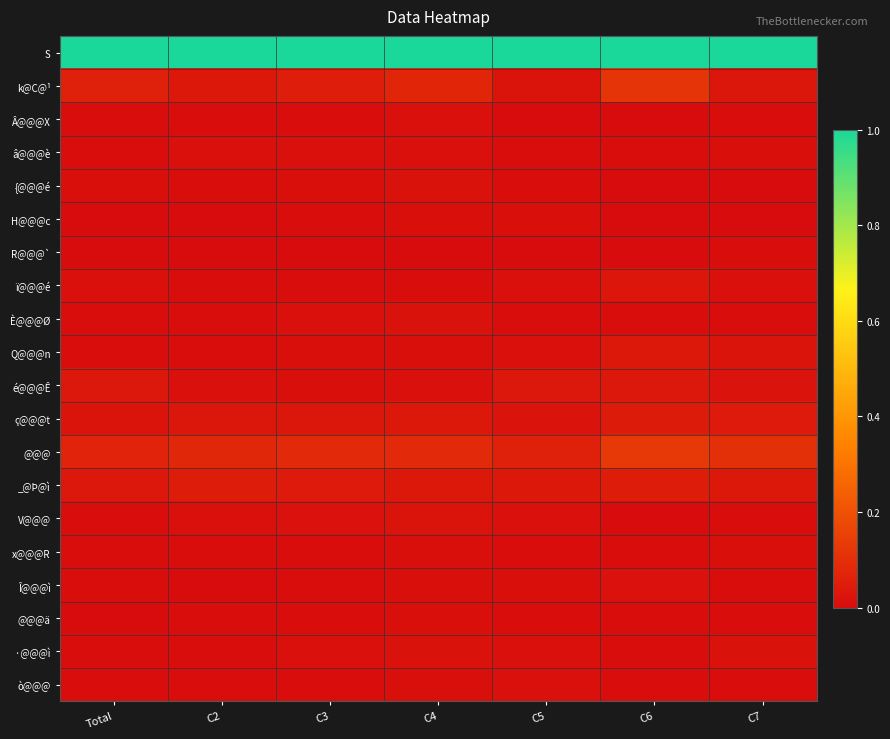

Reading right to left, extract all data points from this chart.

S: C7=1.0	C6=1.0	C5=1.0	C4=1.0	C3=1.0	C2=1.0	Total=1.0
k@C@¹: C7=0.0	C6=0.1	C5=0.0	C4=0.1	C3=0.1	C2=0.0	Total=0.1
Â@@@X: C7=0.0	C6=0.0	C5=0.0	C4=0.0	C3=0.0	C2=0.0	Total=0.0
â@@@è: C7=0.0	C6=0.0	C5=0.0	C4=0.0	C3=0.0	C2=0.0	Total=0.0
{@@@é: C7=0.0	C6=0.0	C5=0.0	C4=0.0	C3=0.0	C2=0.0	Total=0.0
H@@@c: C7=0.0	C6=0.0	C5=0.0	C4=0.0	C3=0.0	C2=0.0	Total=0.0
R@@@`: C7=0.0	C6=0.0	C5=0.0	C4=0.0	C3=0.0	C2=0.0	Total=0.0
ï@@@é: C7=0.0	C6=0.0	C5=0.0	C4=0.0	C3=0.0	C2=0.0	Total=0.0
È@@@Ø: C7=0.0	C6=0.0	C5=0.0	C4=0.0	C3=0.0	C2=0.0	Total=0.0
Q@@@n: C7=0.0	C6=0.0	C5=0.0	C4=0.0	C3=0.0	C2=0.0	Total=0.0
é@@@Ê: C7=0.0	C6=0.0	C5=0.0	C4=0.0	C3=0.0	C2=0.0	Total=0.0
ç@@@t: C7=0.0	C6=0.0	C5=0.0	C4=0.0	C3=0.0	C2=0.0	Total=0.0
@@@: C7=0.1	C6=0.1	C5=0.1	C4=0.1	C3=0.1	C2=0.1	Total=0.1
_@Þ@ì: C7=0.0	C6=0.0	C5=0.0	C4=0.0	C3=0.0	C2=0.0	Total=0.0
V@@@: C7=0.0	C6=0.0	C5=0.0	C4=0.0	C3=0.0	C2=0.0	Total=0.0
x@@@R: C7=0.0	C6=0.0	C5=0.0	C4=0.0	C3=0.0	C2=0.0	Total=0.0
Î@@@ì: C7=0.0	C6=0.0	C5=0.0	C4=0.0	C3=0.0	C2=0.0	Total=0.0
@@@ä: C7=0.0	C6=0.0	C5=0.0	C4=0.0	C3=0.0	C2=0.0	Total=0.0
·@@@ì: C7=0.0	C6=0.0	C5=0.0	C4=0.0	C3=0.0	C2=0.0	Total=0.0
ò@@@: C7=0.0	C6=0.0	C5=0.0	C4=0.0	C3=0.0	C2=0.0	Total=0.0